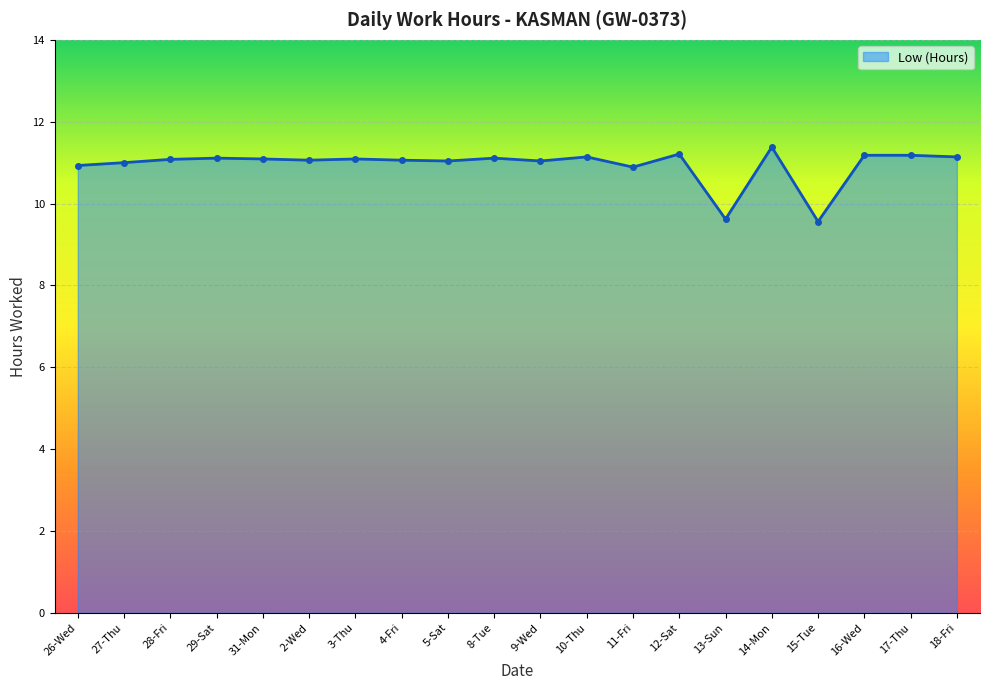

What is the sum of the values at 29-Sat and 8-Tue?

22.2